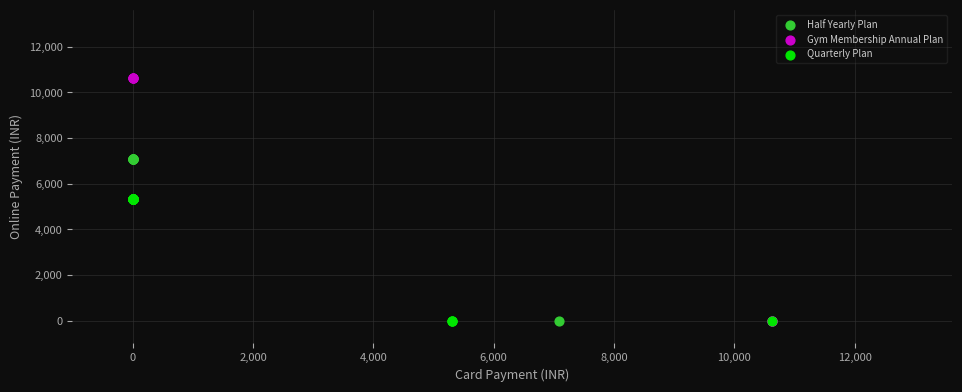

Which series reaches the maximum Y coordinate?

Gym Membership Annual Plan